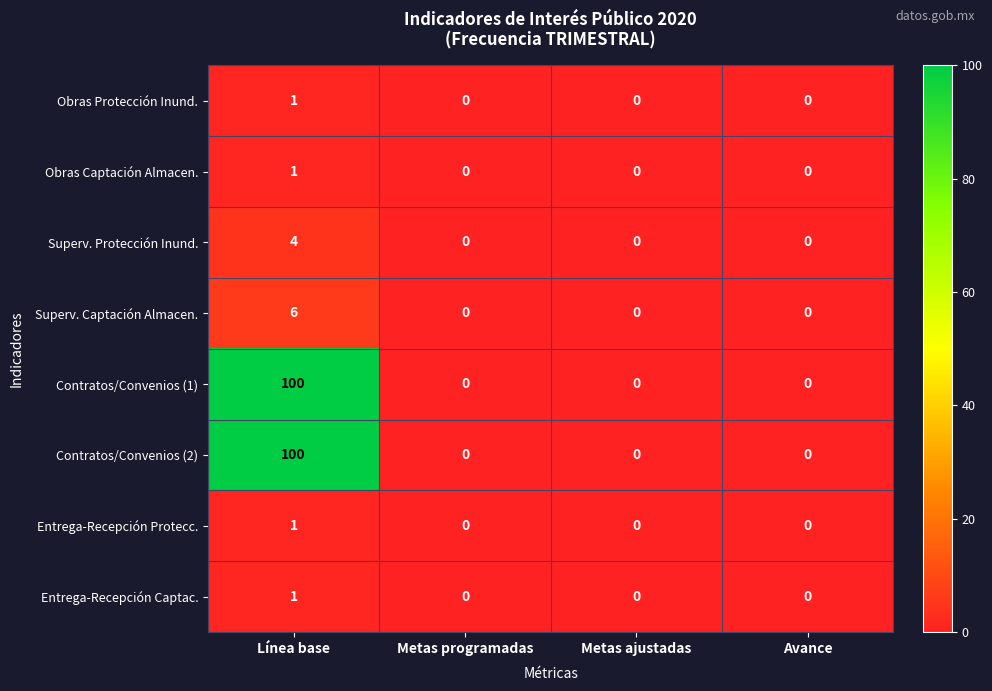

What is the difference between the maximum and minimum values in the Superv. Protección Inund. series?

4